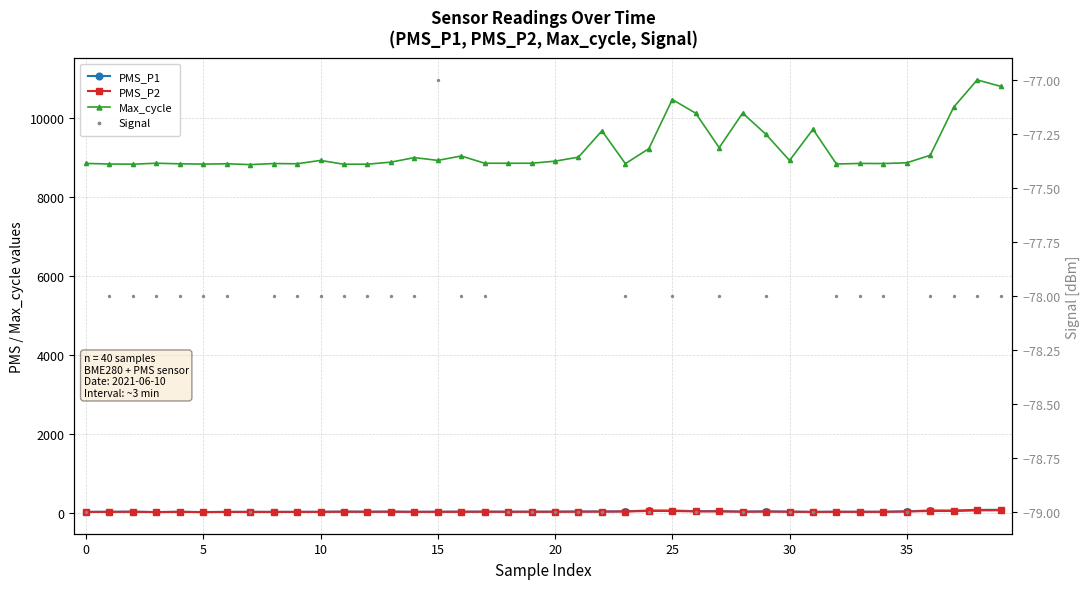

Which series reaches the maximum Y coordinate?

Max_cycle